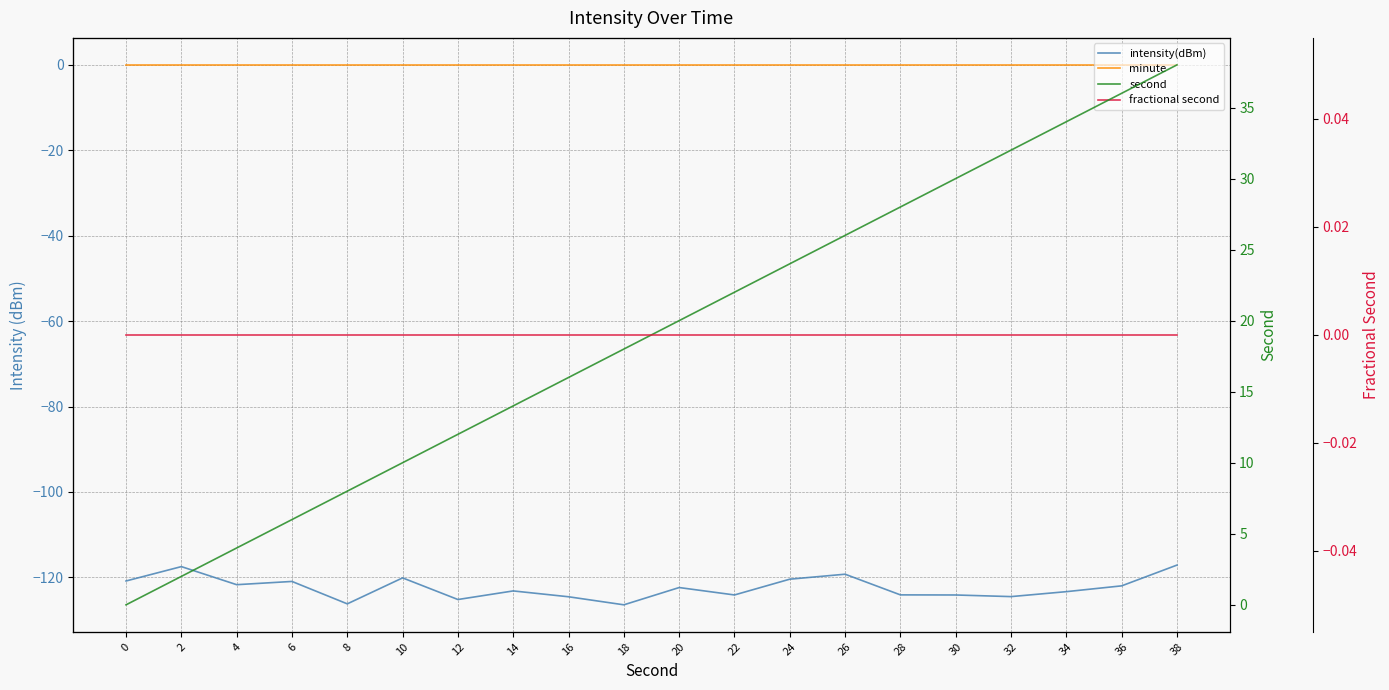

True or false: intensity(dBm) has a value of -27.5 at 6.

False